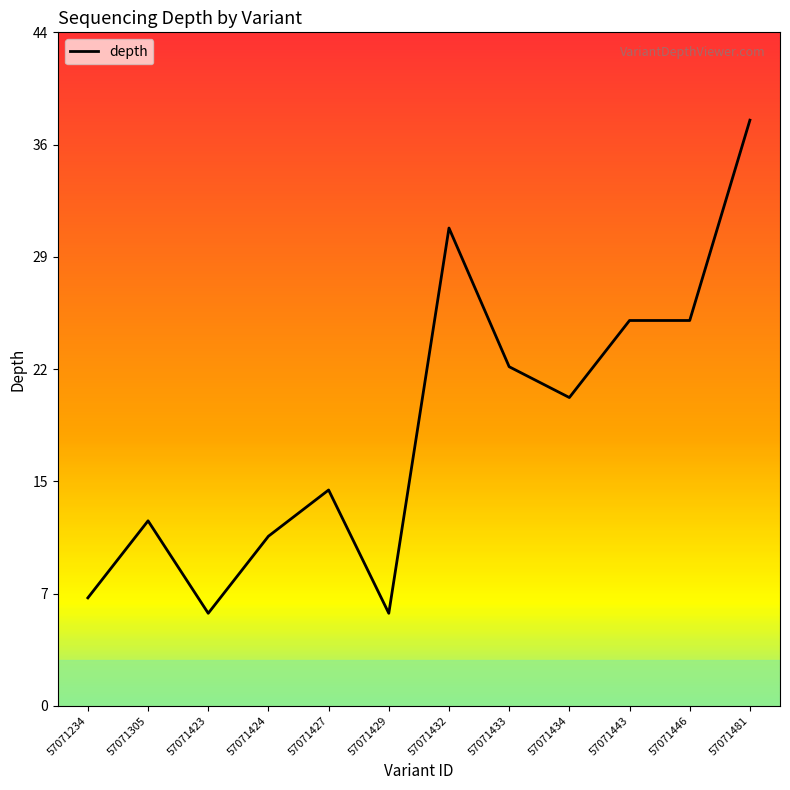

Which label corresponds to the largest value in the chart?

57071481